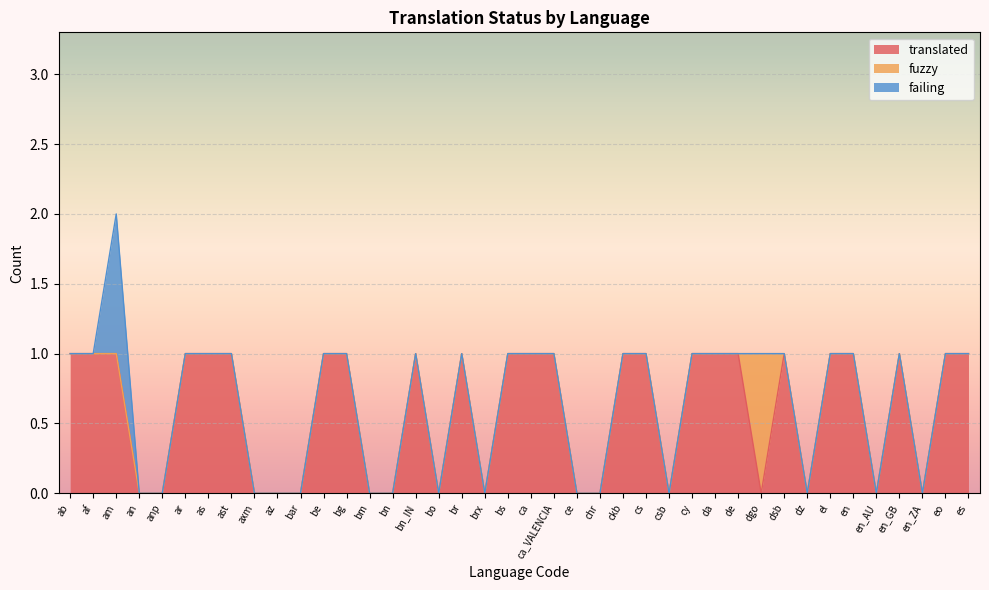

Where is the first local maximum for translated?

bn_IN